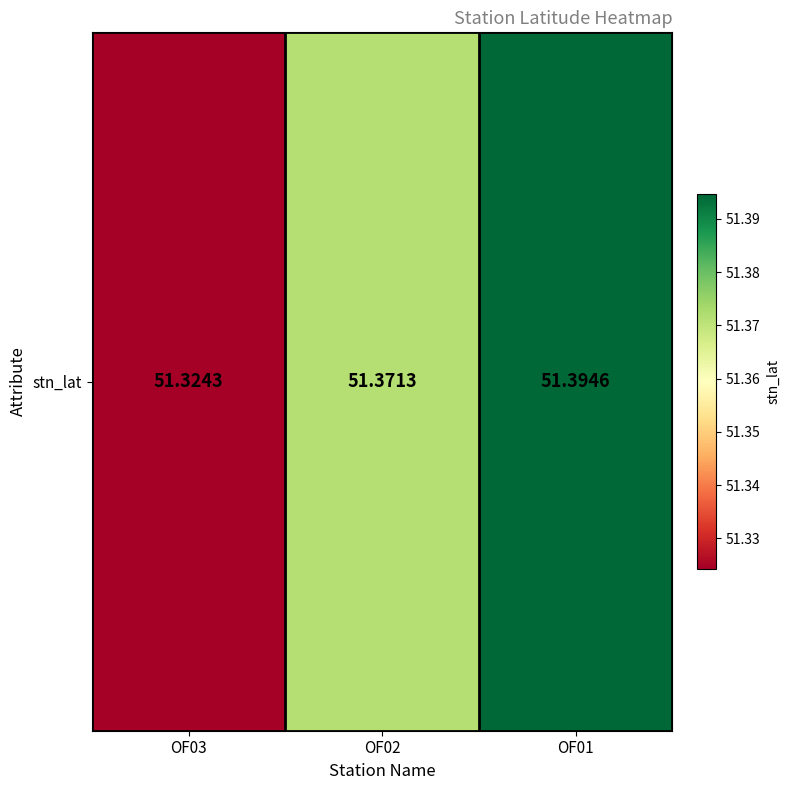

Rank the categories by value from lowest to highest.

OF03, OF02, OF01